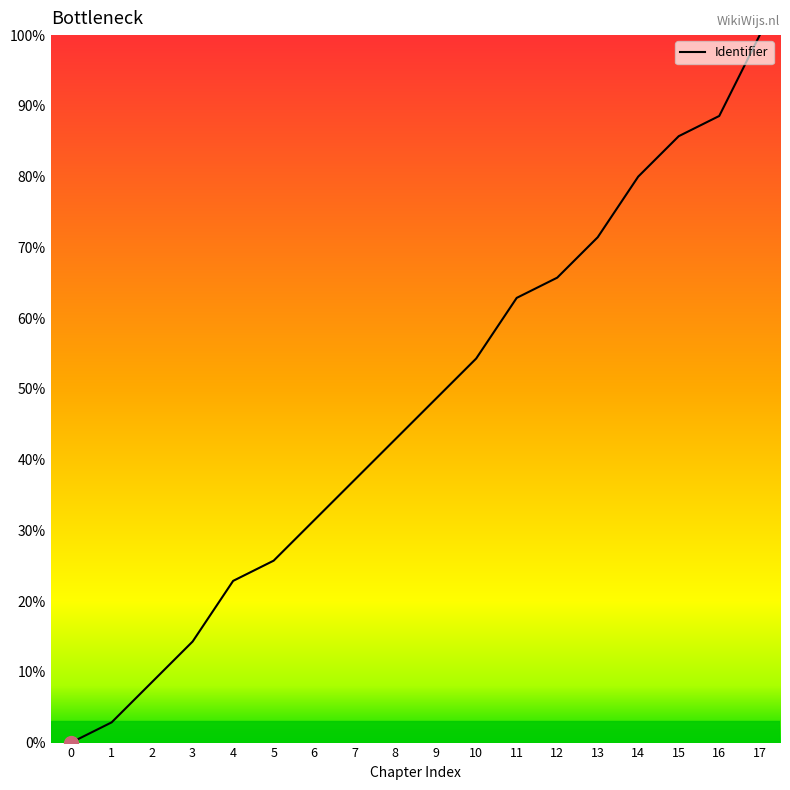

What is the difference between the second highest and second lowest values?

85.7